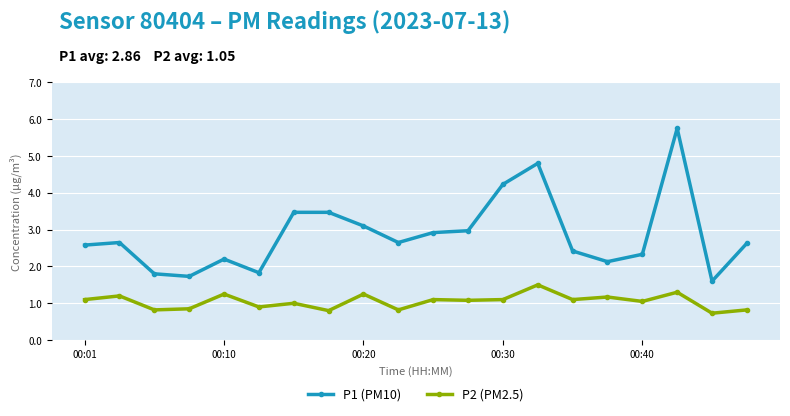

What is the maximum value for P1 (PM10)?

5.8